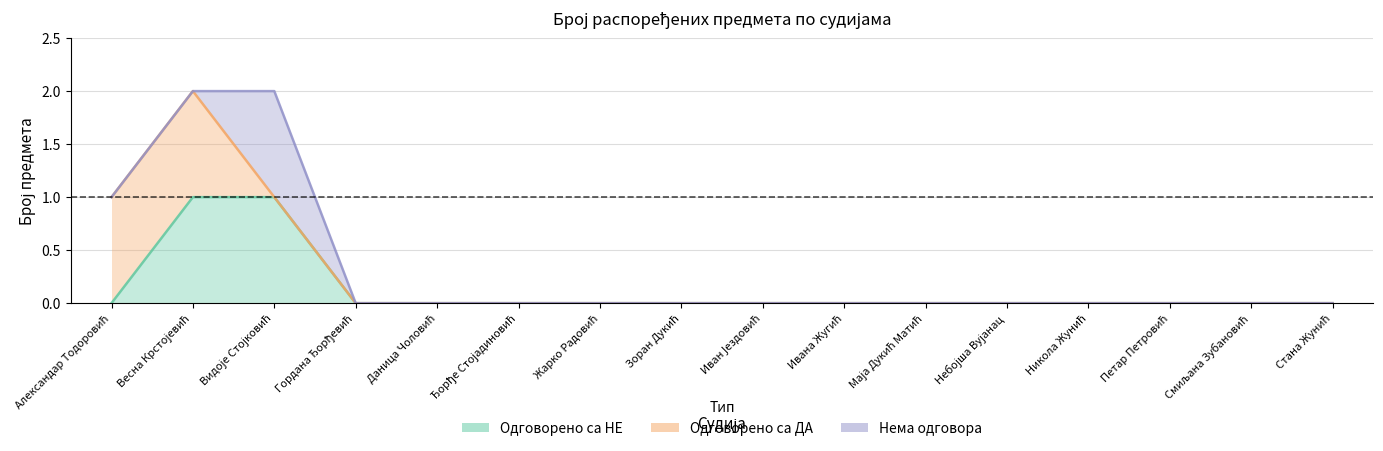

The Одговорено са НЕ series shows 0 at Даница Чоловић. True or false?

True